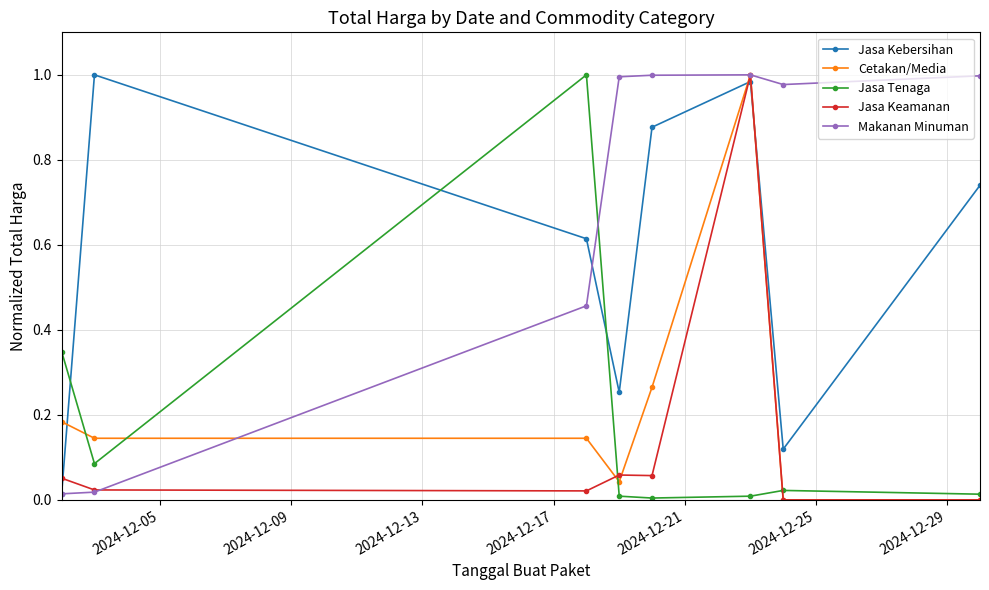

Which series has the largest total across all categories?

Makanan Minuman